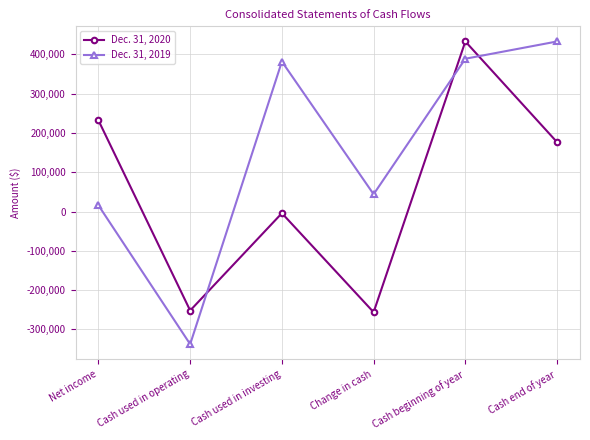

True or false: Dec. 31, 2019 has more than 2 points higher than both neighbors.

False